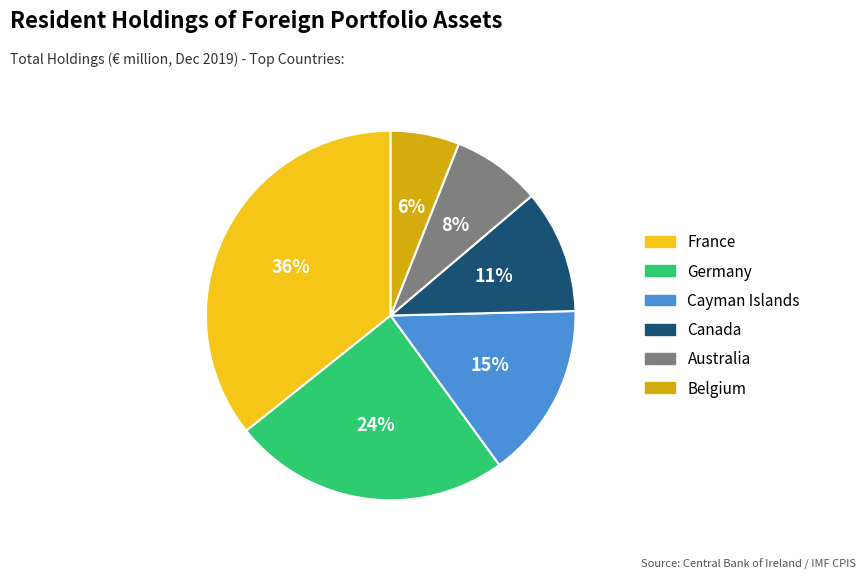

Is there a majority slice in this chart?

No